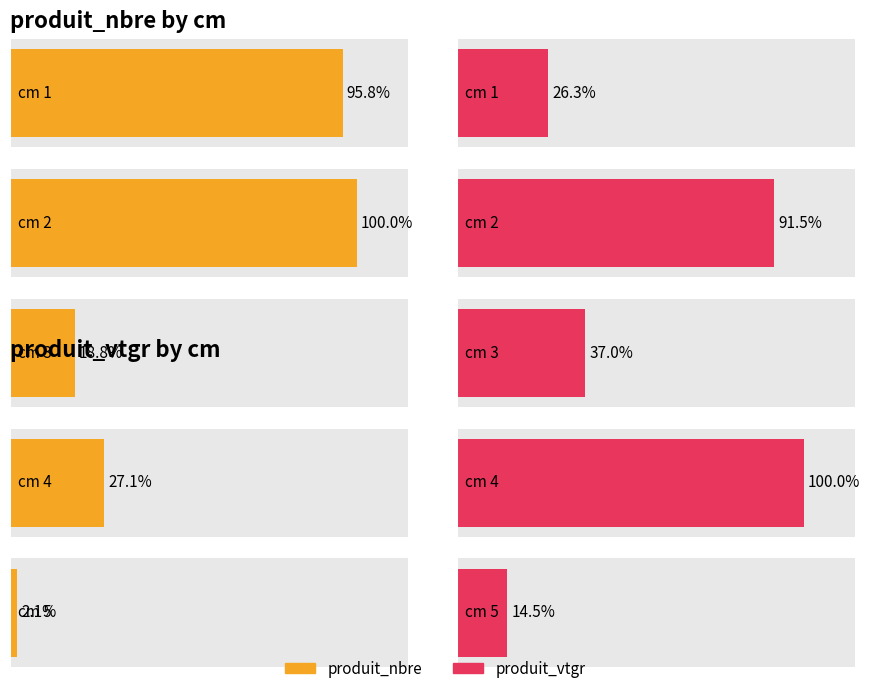

Is it true that produit_nbre equals 46.0 at 1?

True